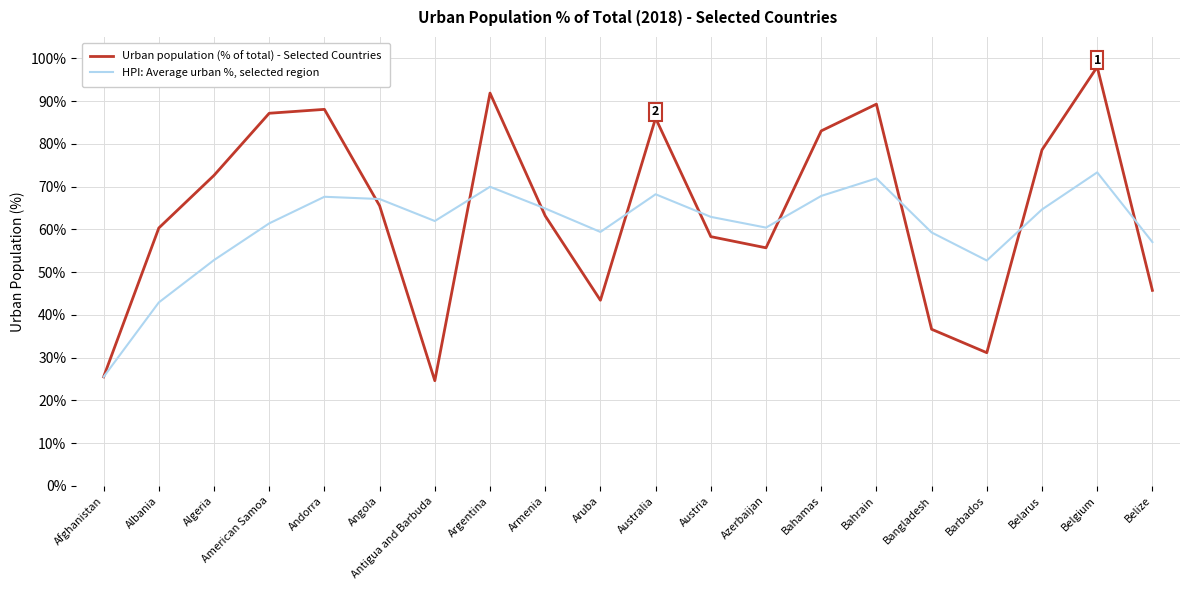

Count the number of categories in the chart.

20